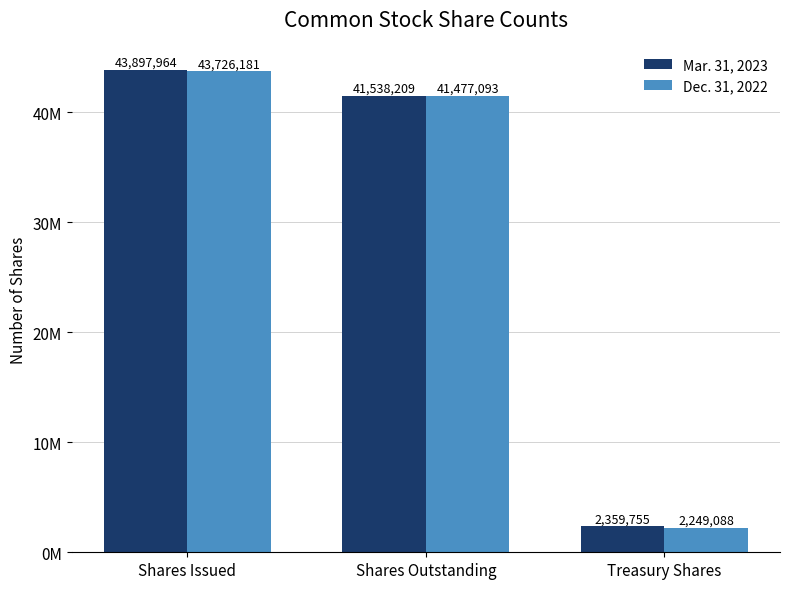

Is the value of Mar. 31, 2023 at Shares Outstanding greater than the value of Dec. 31, 2022 at Treasury Shares?

Yes